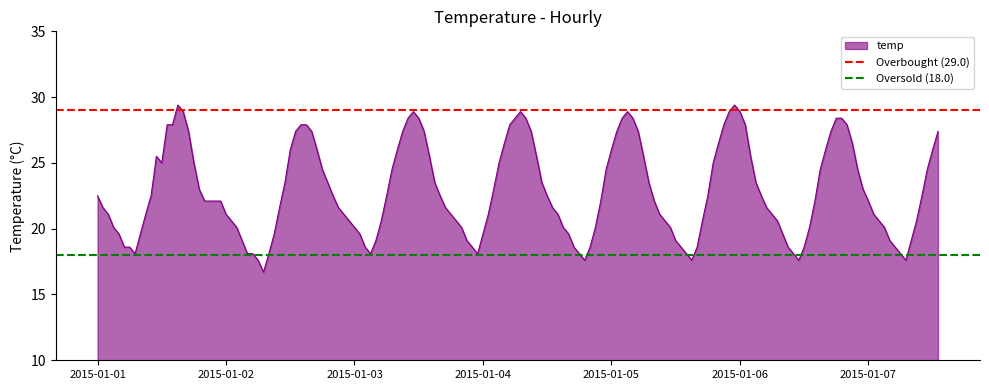

The Oversold (18.0) series shows 18 at 2015-01-02. True or false?

True